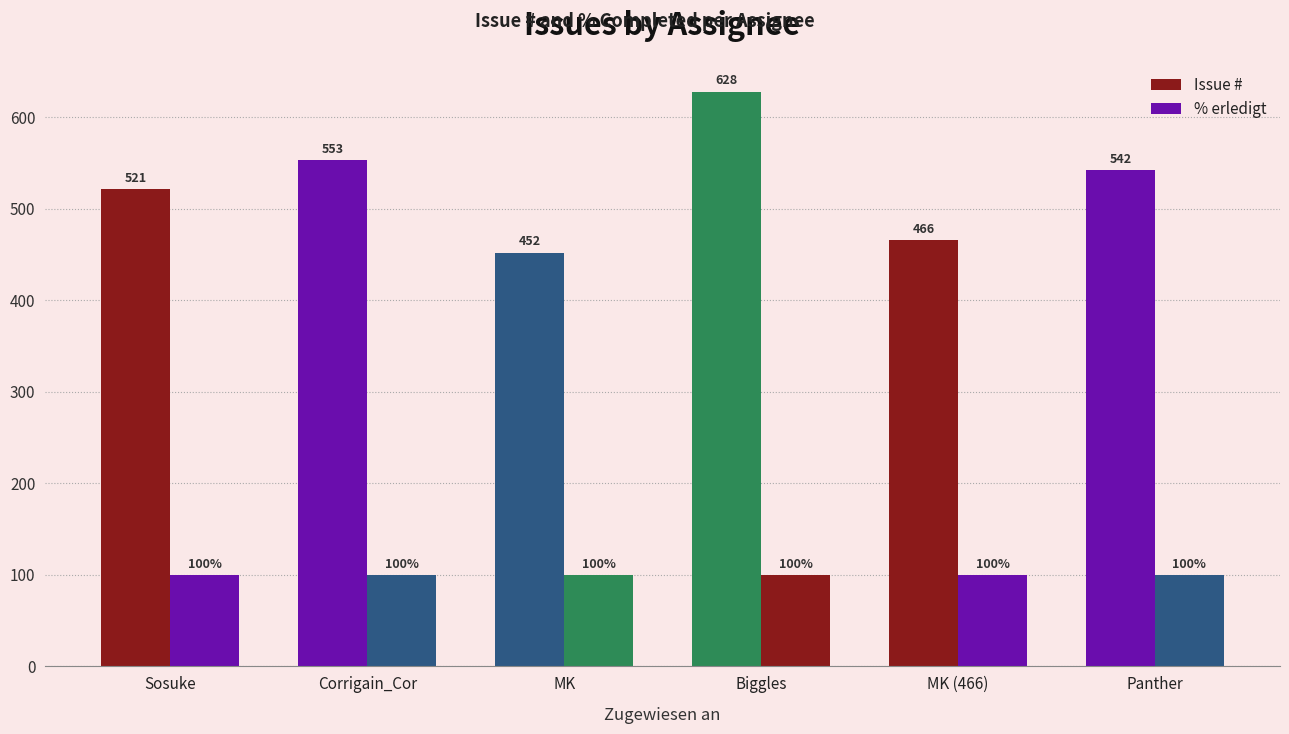

How many data points does each series have?

6